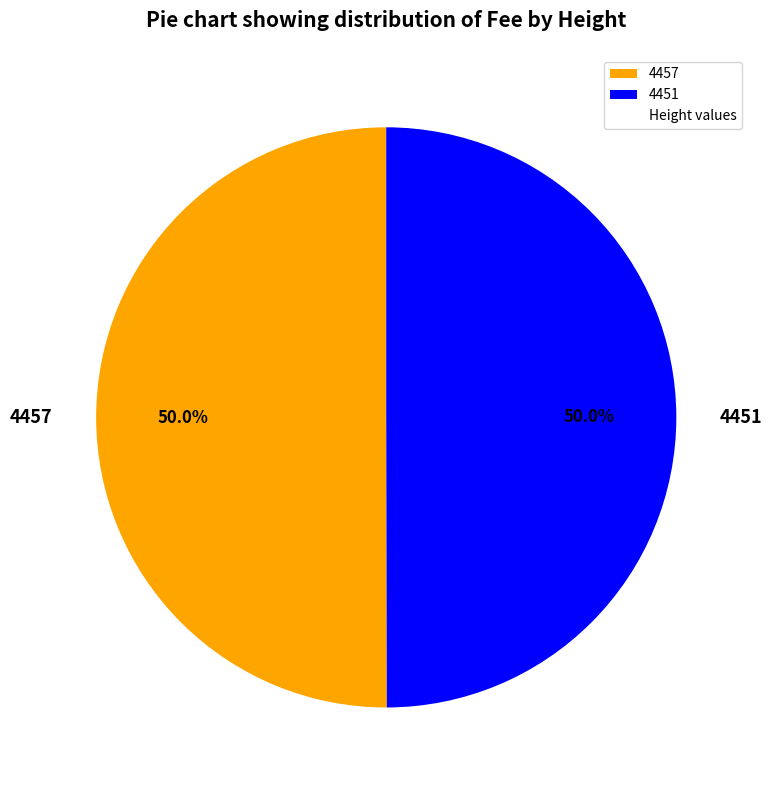

What is the ratio of the value at 4457 to the value at 4451?

1.0